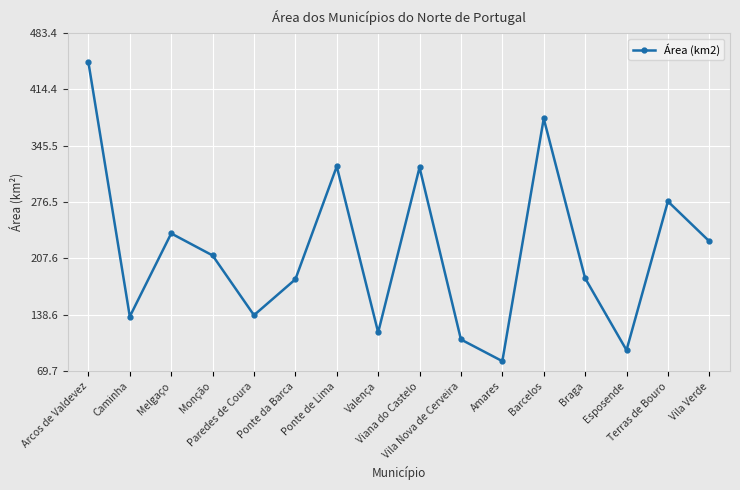

What is the difference between the maximum and second lowest values?

352.2